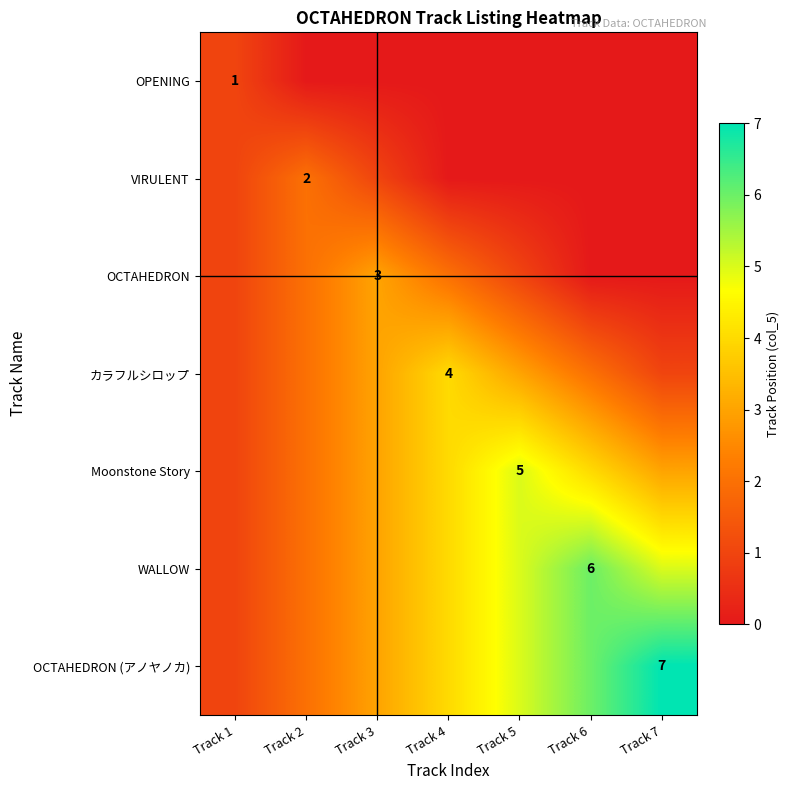

Is it true that OPENING equals 1 at Track 1?

True